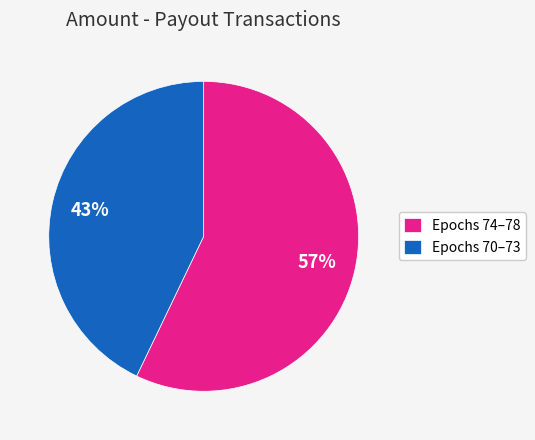

Between Epochs 74–78 and Epochs 70–73, which is larger?

Epochs 74–78